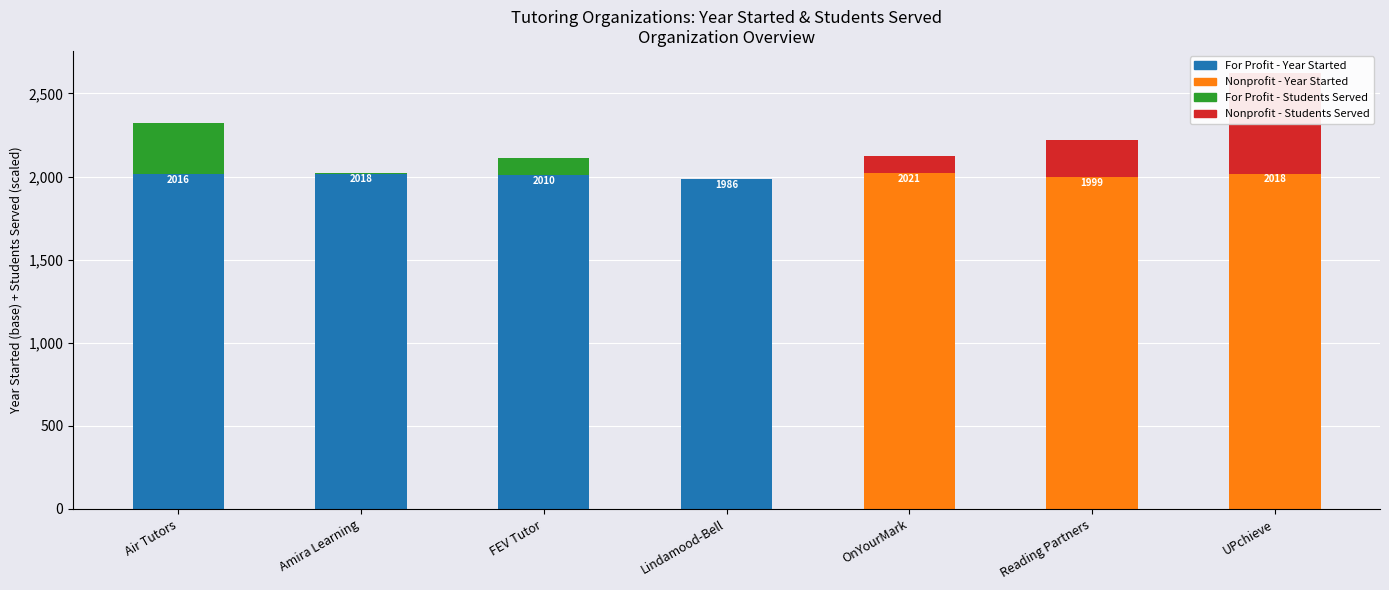

Rank the series by their maximum value, from lowest to highest.

Students Served (scaled), Year Started